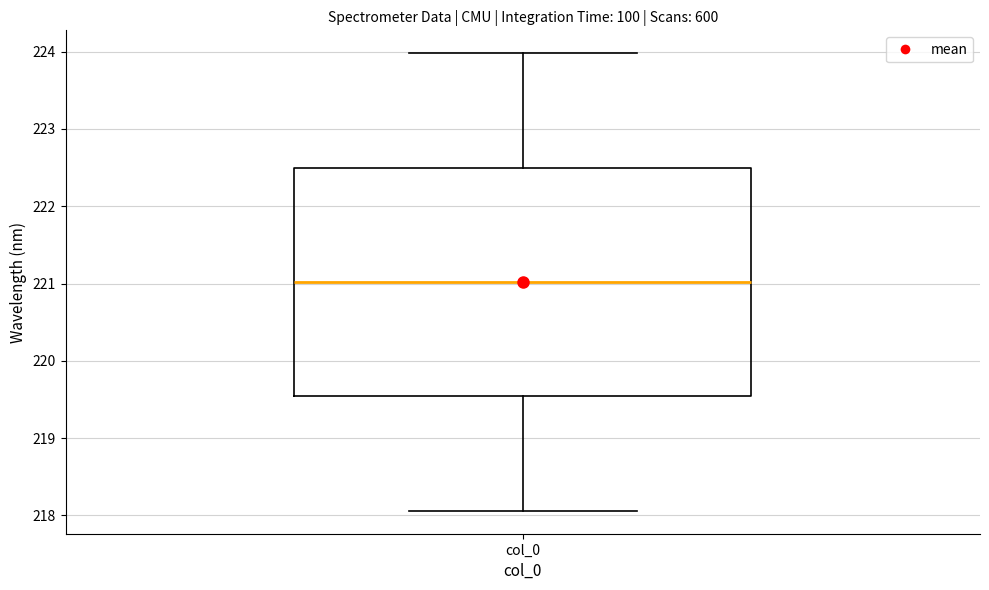

Transcribe this box plot: give where the median line is, the range the box spans, and where the two whiskers end, as read against the y-axis. The values are not printed on the chart, so give them approximately, as read against the axis.

median 221.0, box 219.5 to 222.5, whiskers 218.1 to 224.0